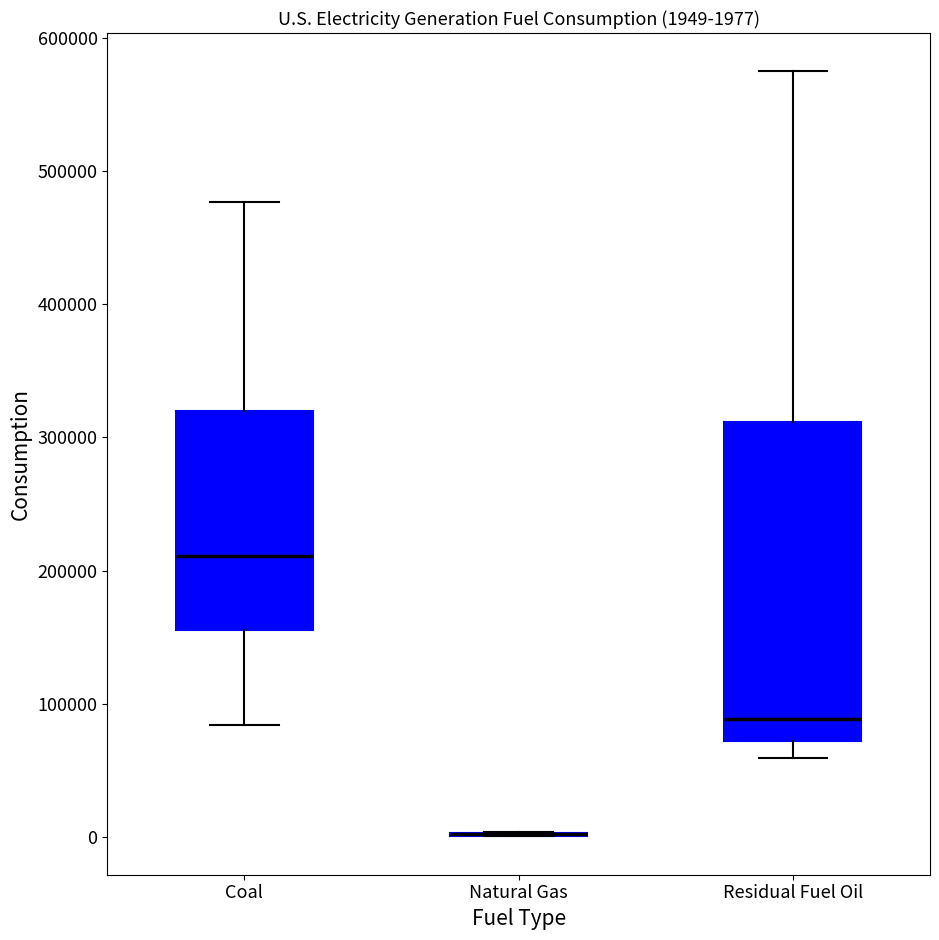

Comparing the boxes themselves (not the whiskers), which one is the tallest?

Residual Fuel Oil